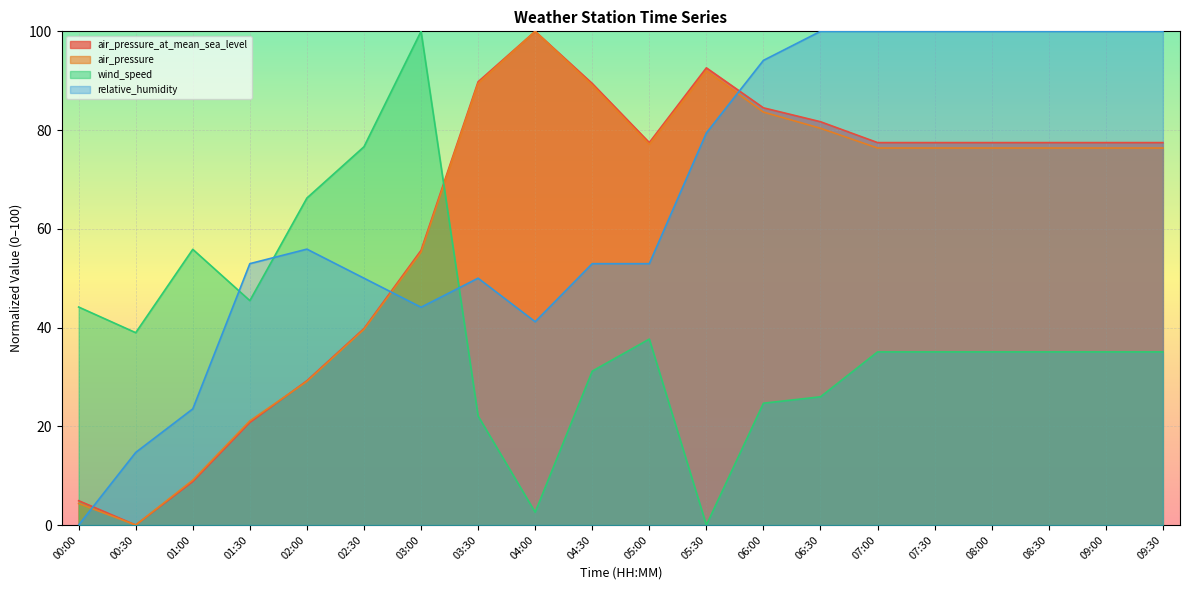

At 01:00, list the series in order from smallest to largest.

air_pressure_at_mean_sea_level, air_pressure, relative_humidity, wind_speed